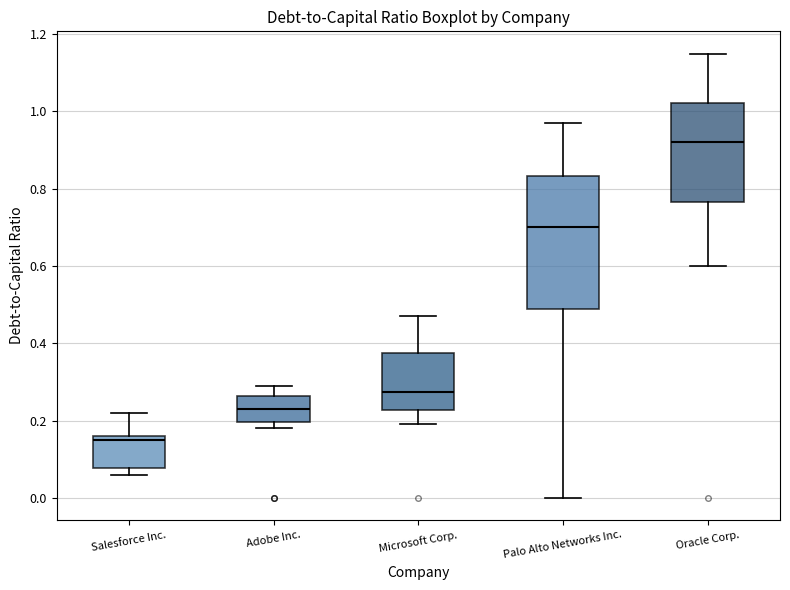

Which box's median line is the lowest?

Salesforce Inc.